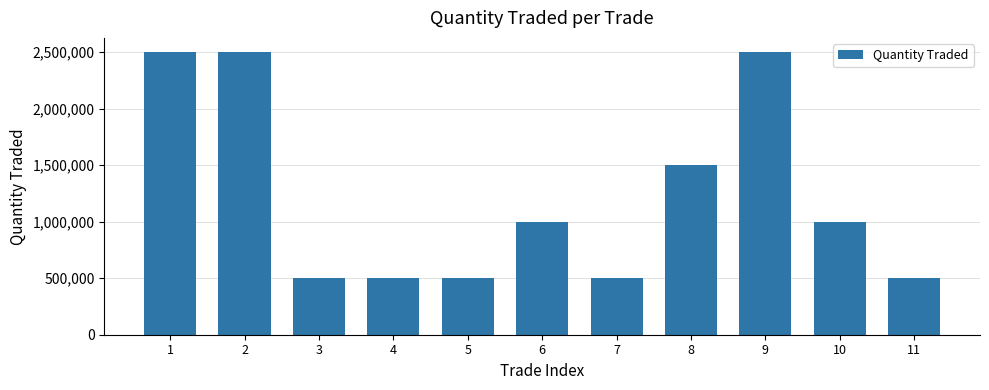

Are the bars horizontal?

No